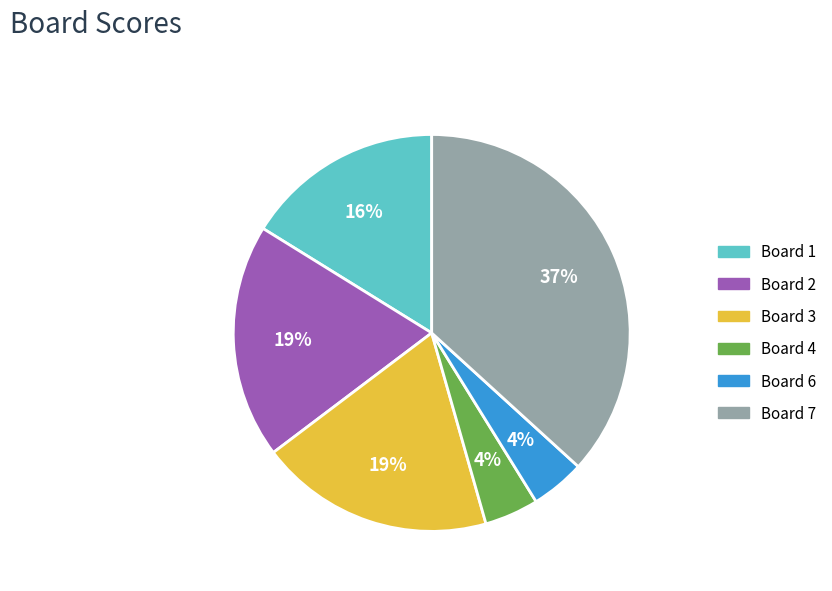

How many slices are in this pie chart?

6